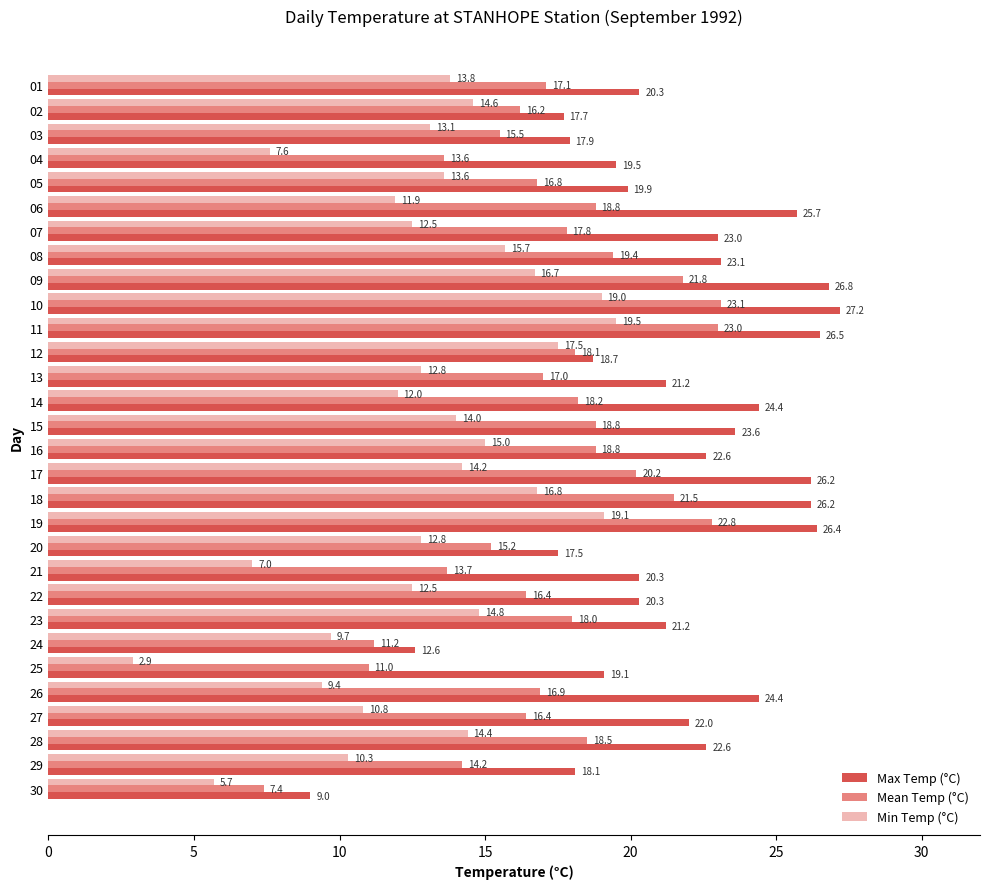

Between 13 and 28, which series saw the biggest shift?

Min Temp (°C)